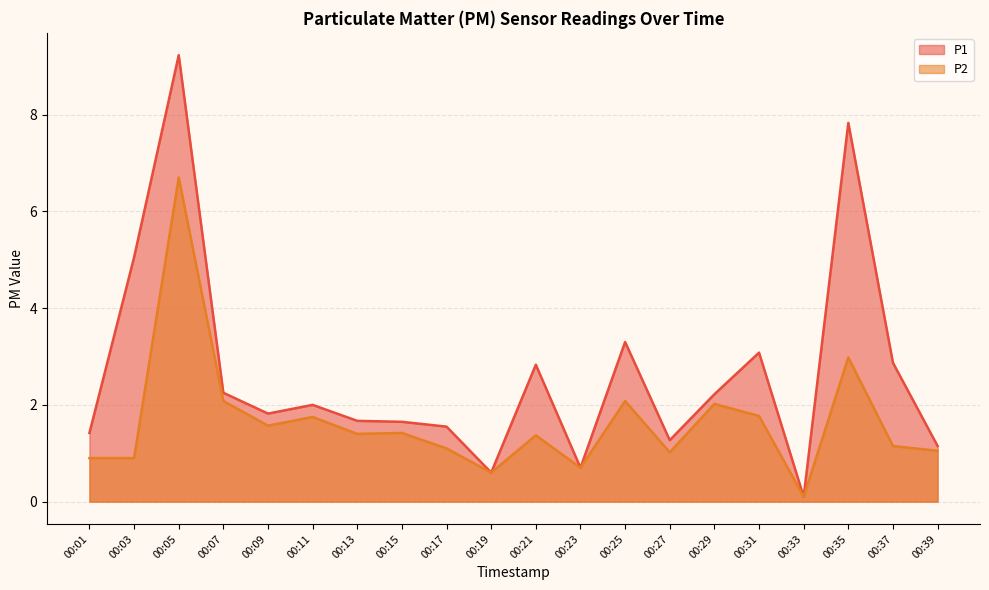

At which label does P1 reach its peak?

00:05